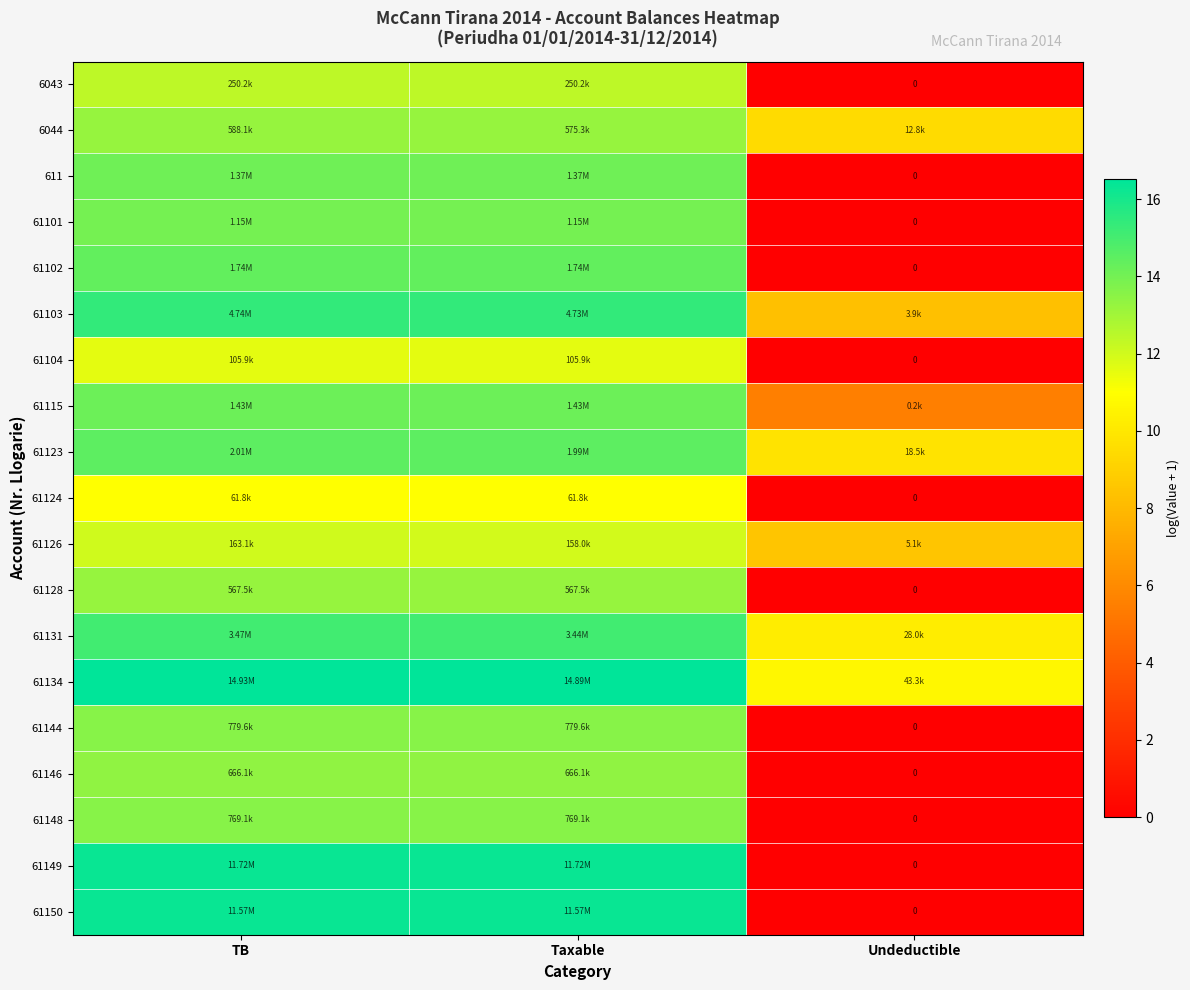

At which category does the chart reach its peak across all series?

TB